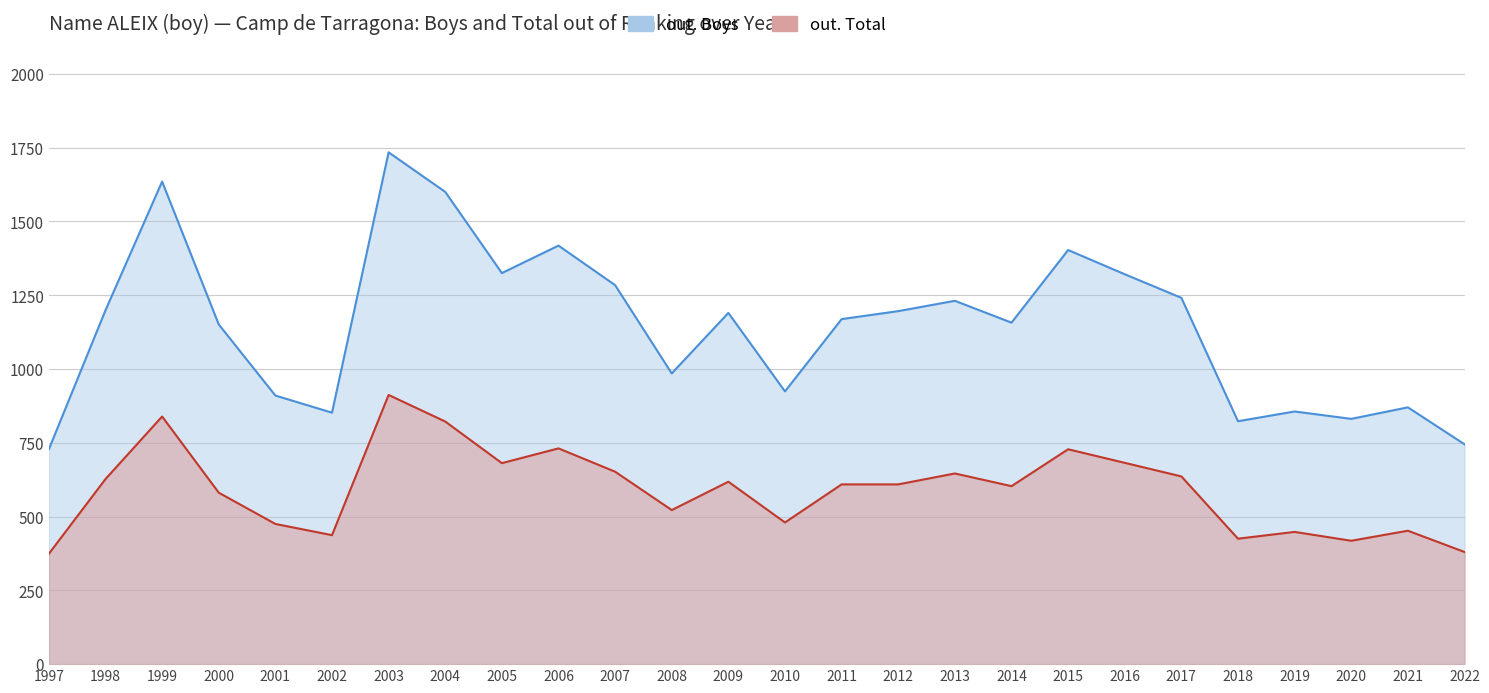

What is the approximate value of out. Total at 2018, to the nearest 100?

400